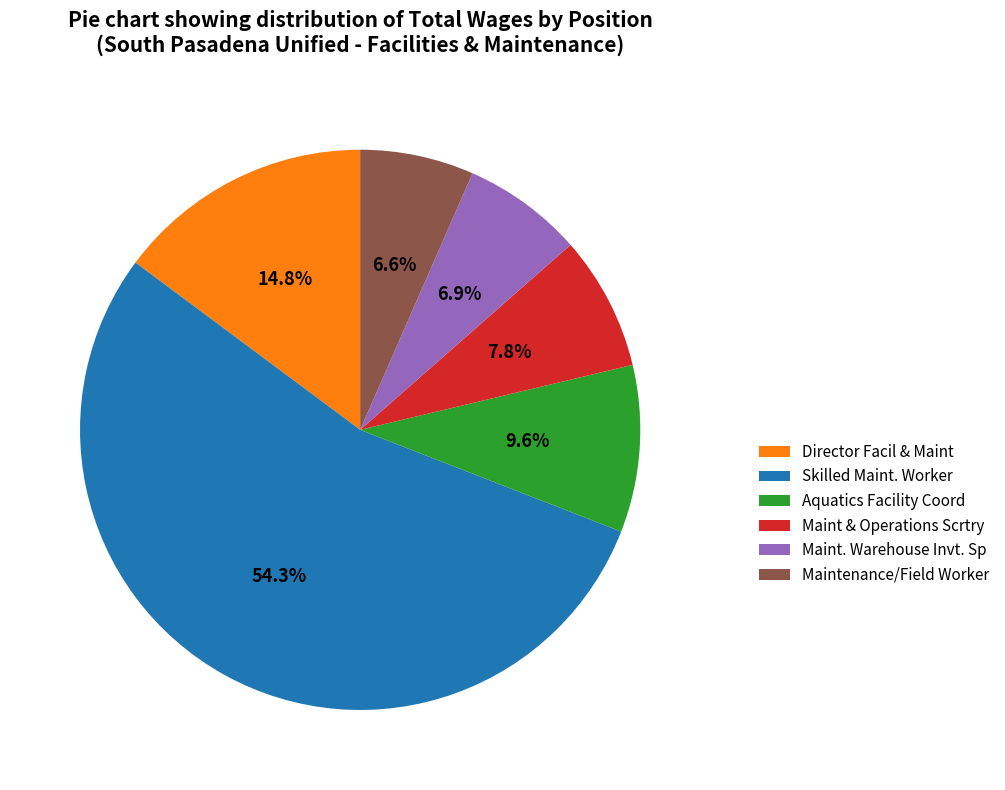

Count the number of slices in the pie.

6